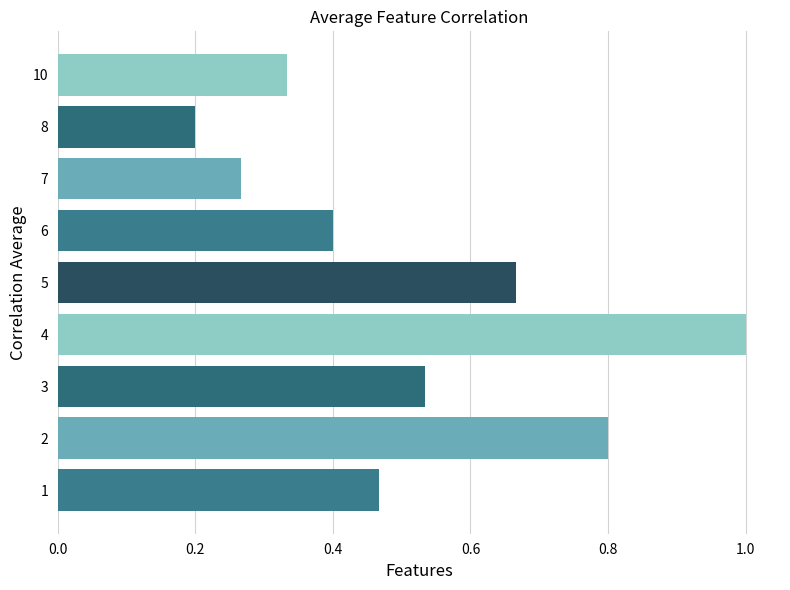

List the labels in order of value, largest first.

4, 2, 5, 3, 1, 6, 10, 7, 8